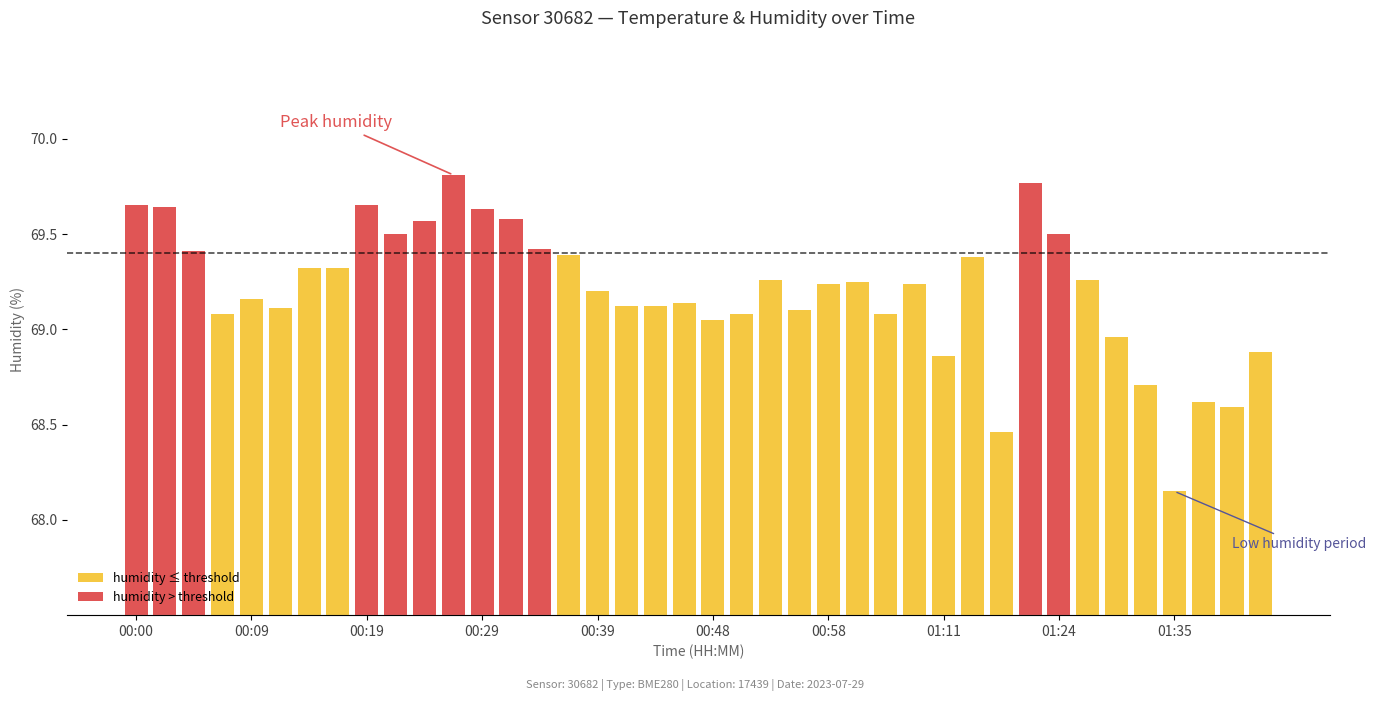

True or false: humidity has a value of 32.2 at 00:00.

False